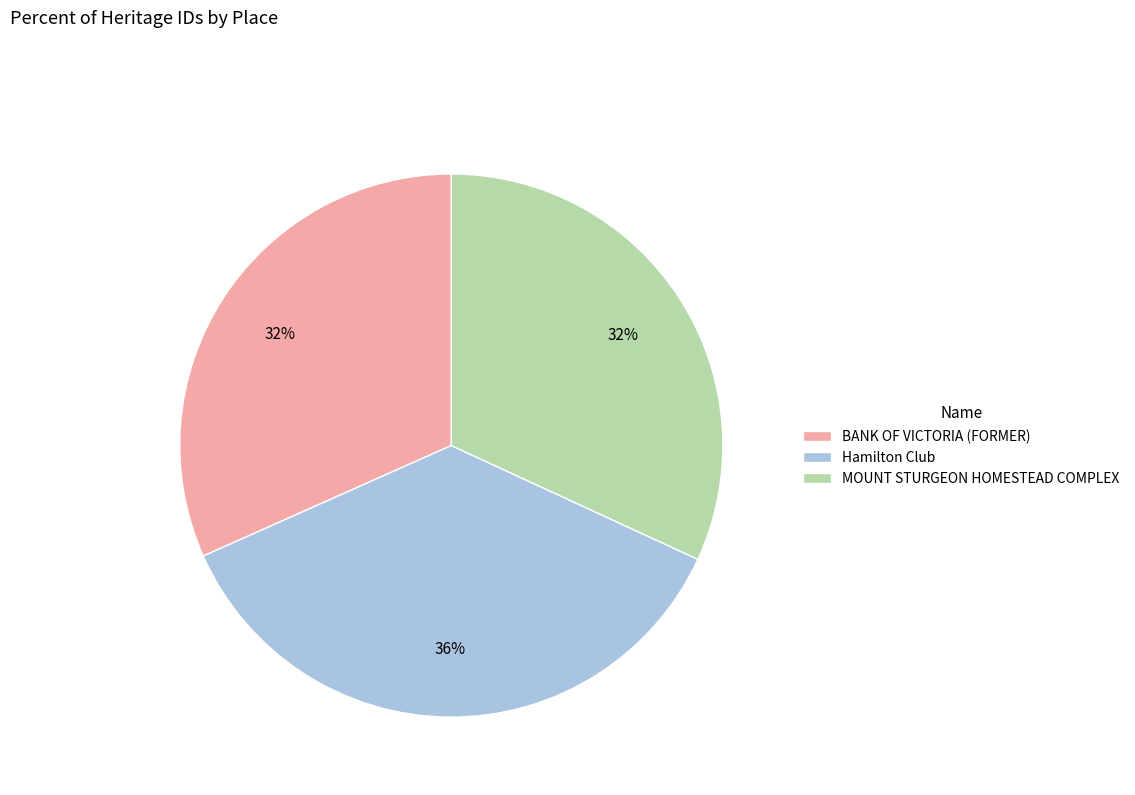

Is it true that BANK OF VICTORIA (FORMER) is 46% of the pie?

False